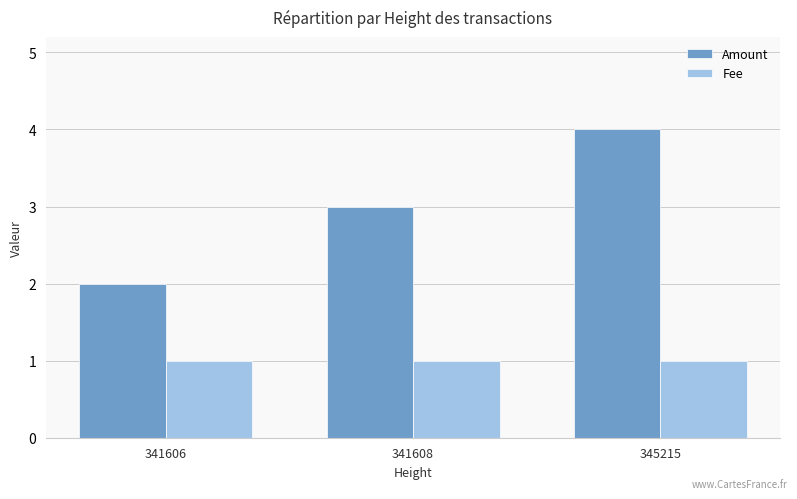

Which series has the largest range (max minus min)?

Amount